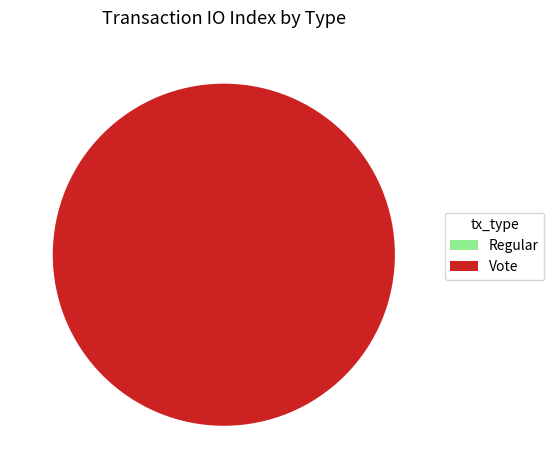

What percentage is the Vote slice, to the nearest percent?

100%